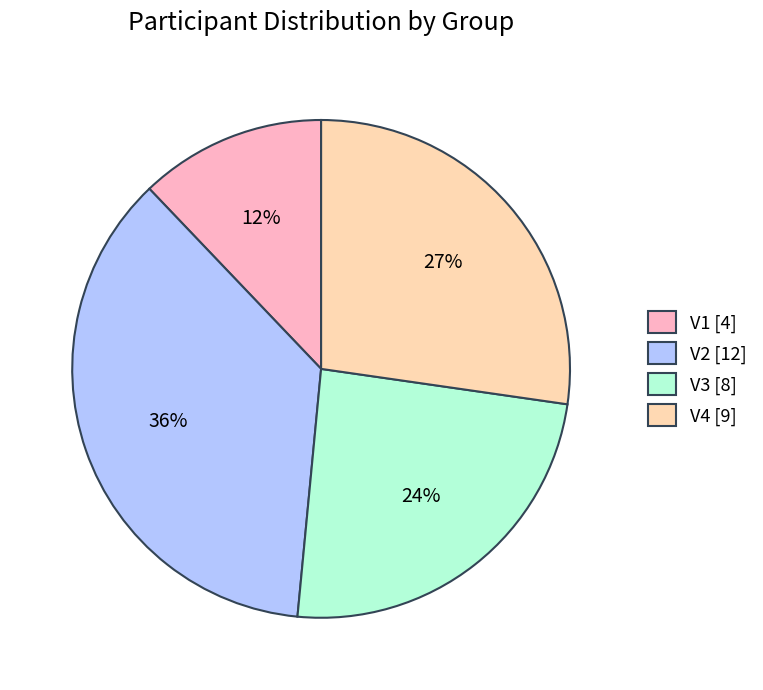

Combined, do V4 [9] and V3 [8] account for over 50%?

Yes